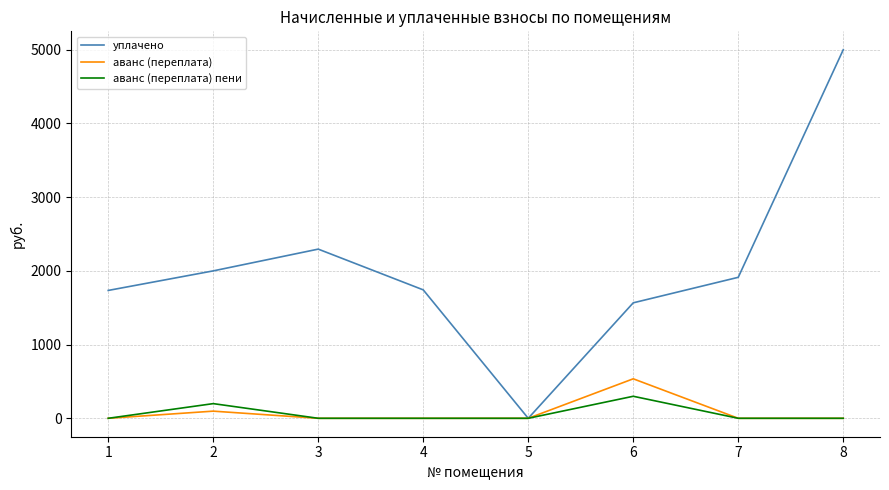

What is the highest value of the аванс (переплата) пени series?

298.8